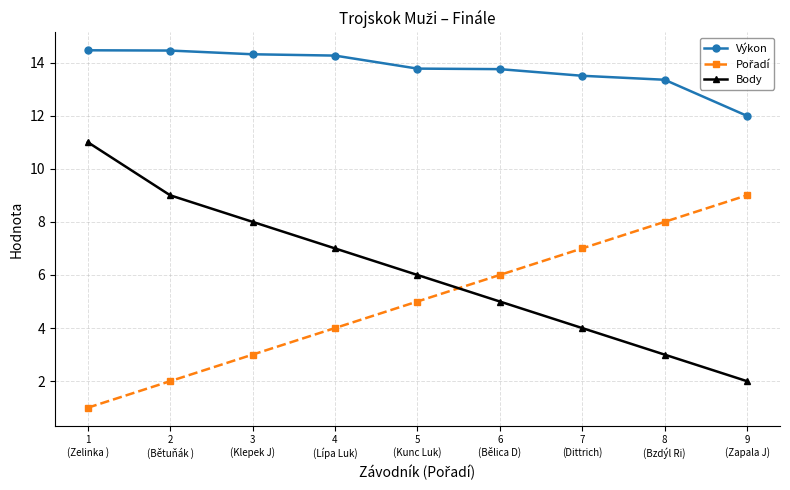

What is the minimum value for Výkon?

12.0